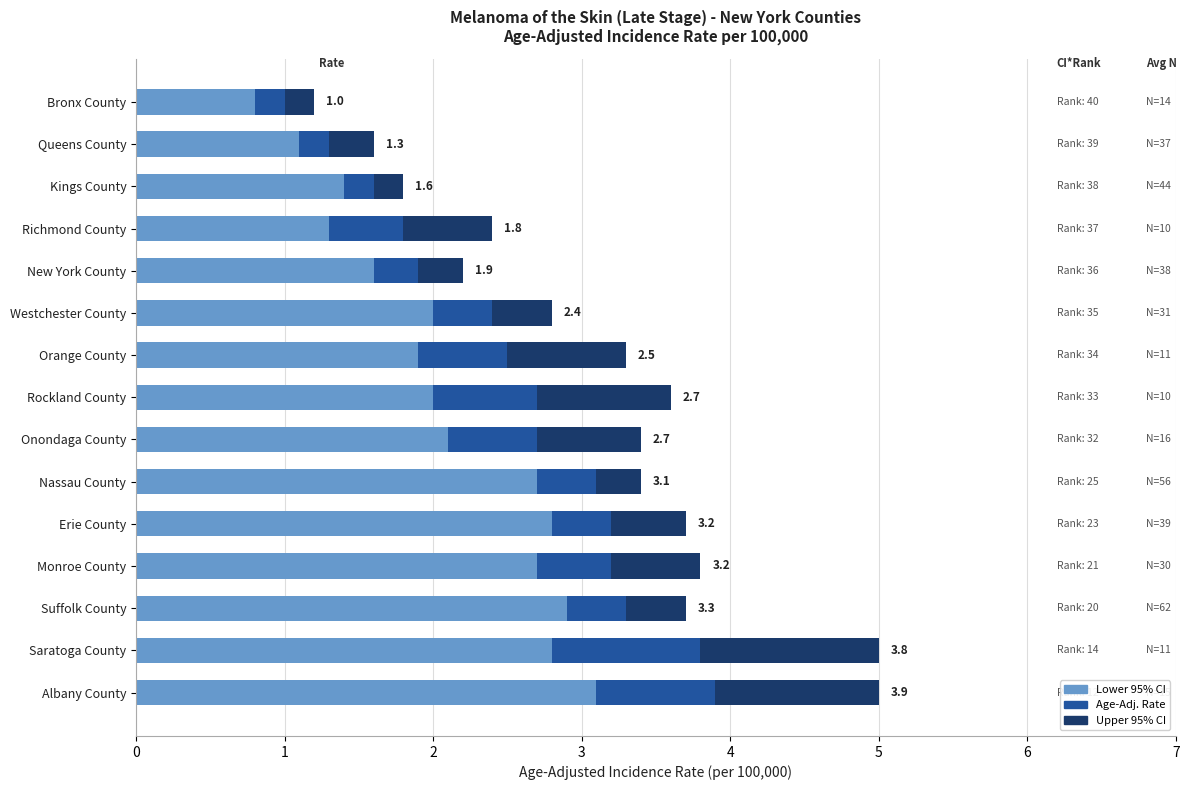

What is the total value across all series at Queens County?

1.6